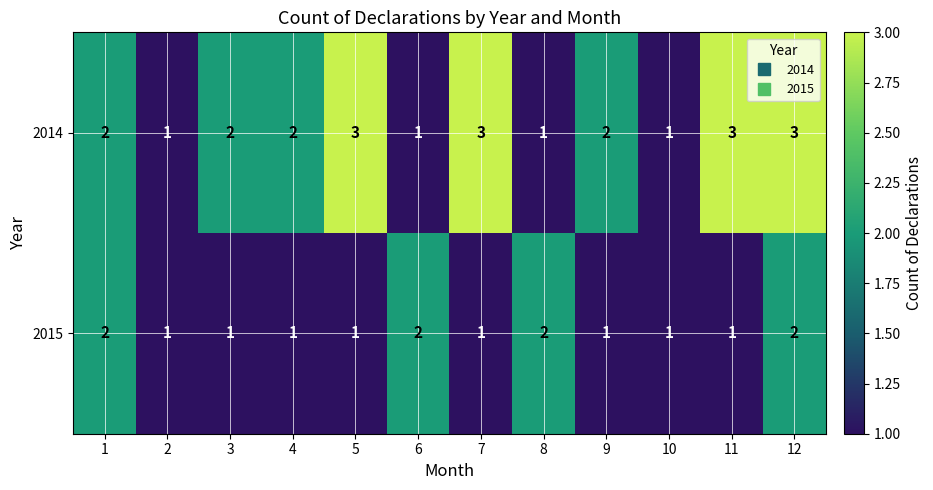

At which category is the sum across all series the highest?

12